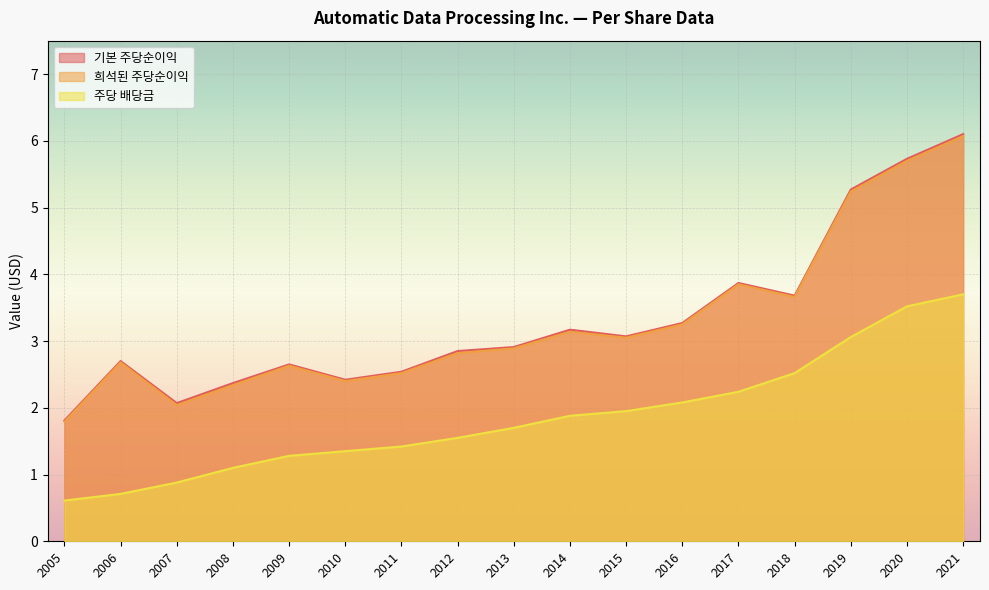

Reading left to right, extract all data points from this chart.

기본 주당순이익: 1.8	2.7	2.1	2.4	2.6	2.4	2.5	2.9	2.9	3.2	3.1	3.3	3.9	3.7	5.3	5.7	6.1
희석된 주당순이익: 1.8	2.7	2.0	2.3	2.6	2.4	2.5	2.8	2.9	3.1	3.0	3.2	3.9	3.7	5.2	5.7	6.1
주당 배당금: 0.6	0.7	0.9	1.1	1.3	1.4	1.4	1.6	1.7	1.9	1.9	2.1	2.2	2.5	3.1	3.5	3.7